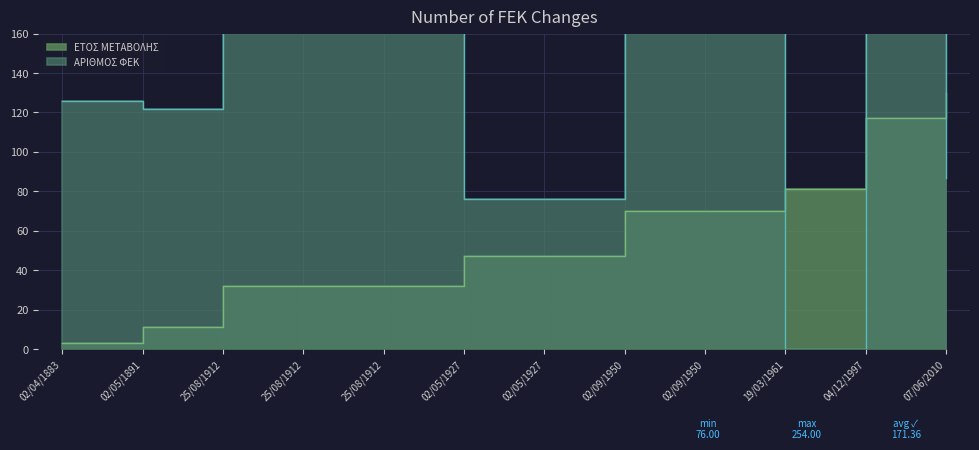

What are all the series names shown in the legend?

ΕΤΟΣ ΜΕΤΑΒΟΛΗΣ, ΑΡΙΘΜΟΣ ΦΕΚ